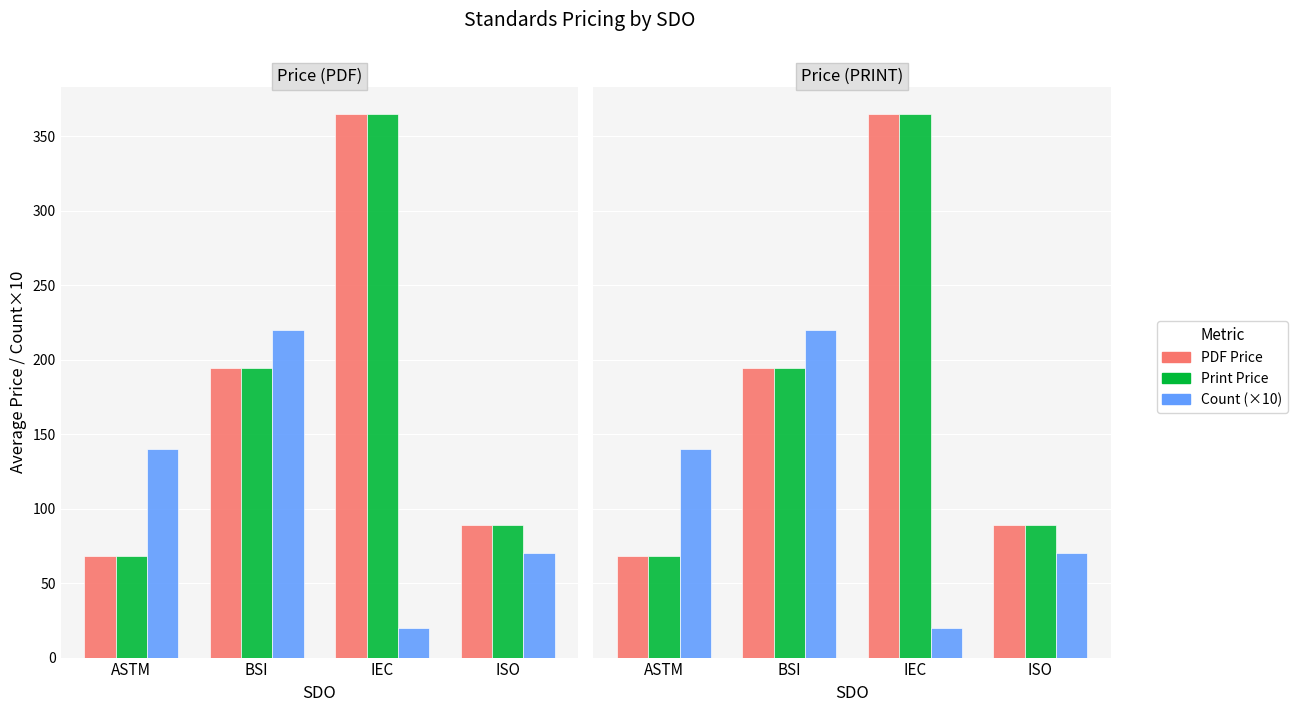

Is it true that PDF Price equals 365.0 at IEC?

True